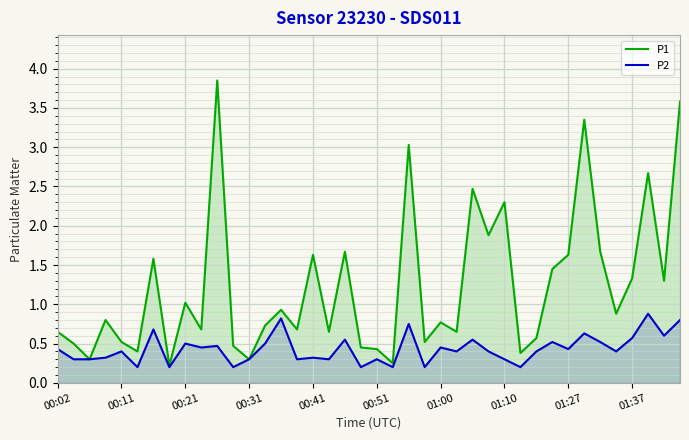

How many interior local valleys does the P1 series have?

14